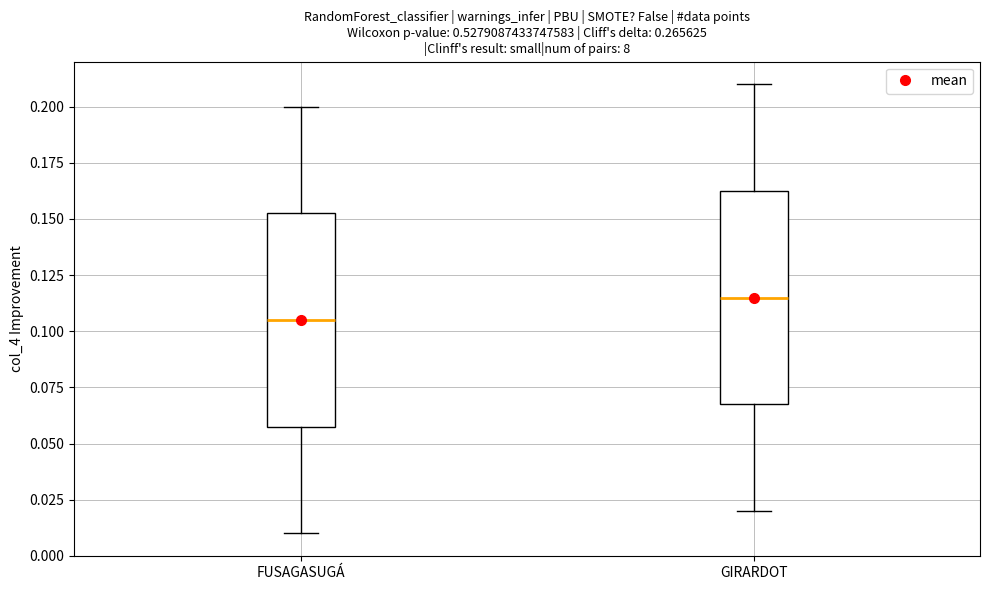

Which box's median line is the highest?

GIRARDOT